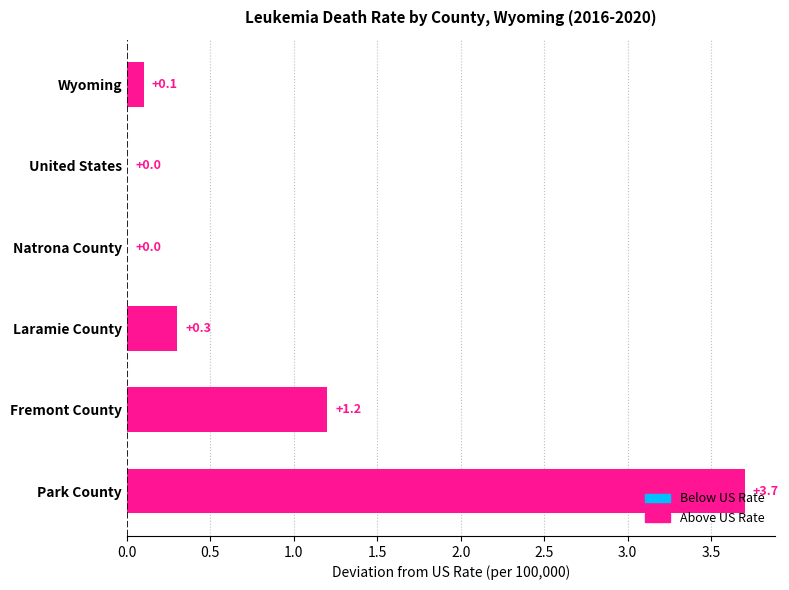

True or false: the data shows -2.0 at Natrona County.

False